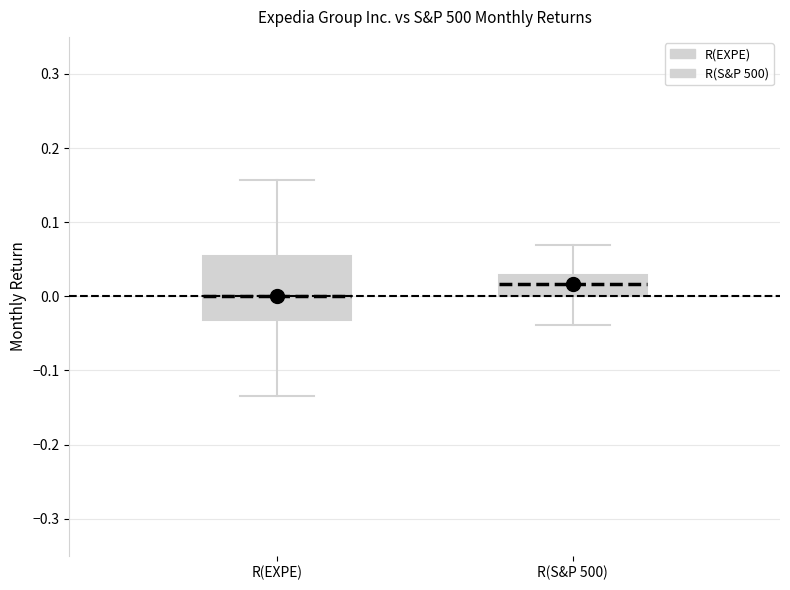

Which box is the tallest, from its lower edge to its upper edge?

R(EXPE)